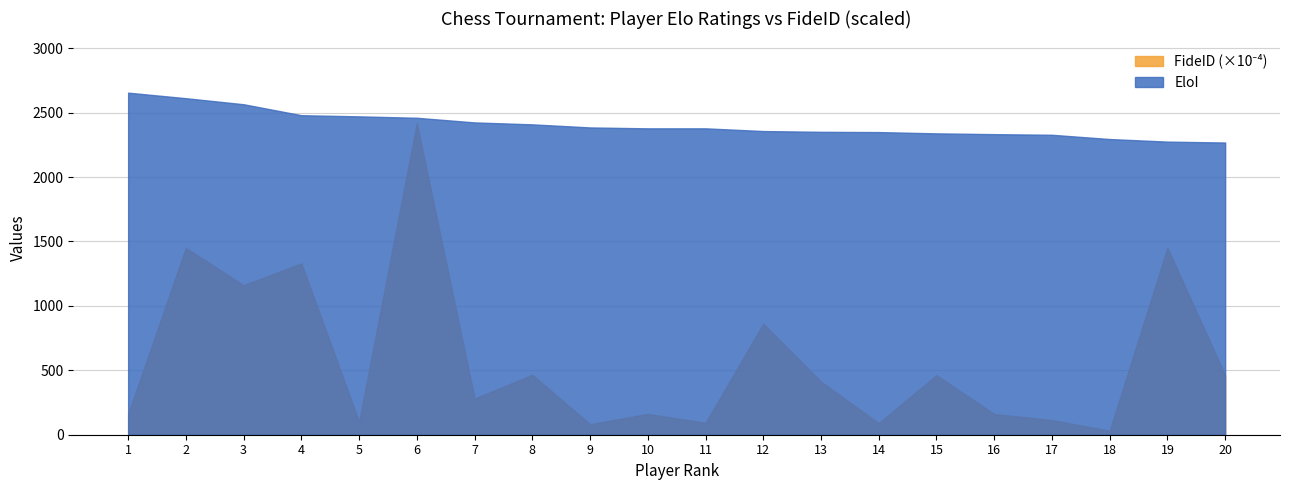

How many lines are shown in the chart?

2